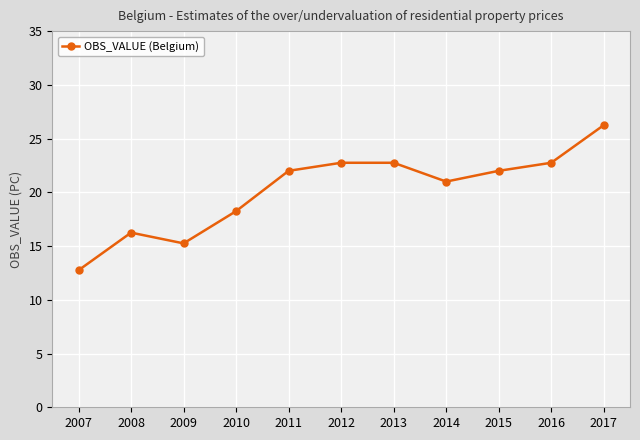

True or false: the data shows 6.9 at 2017.

False